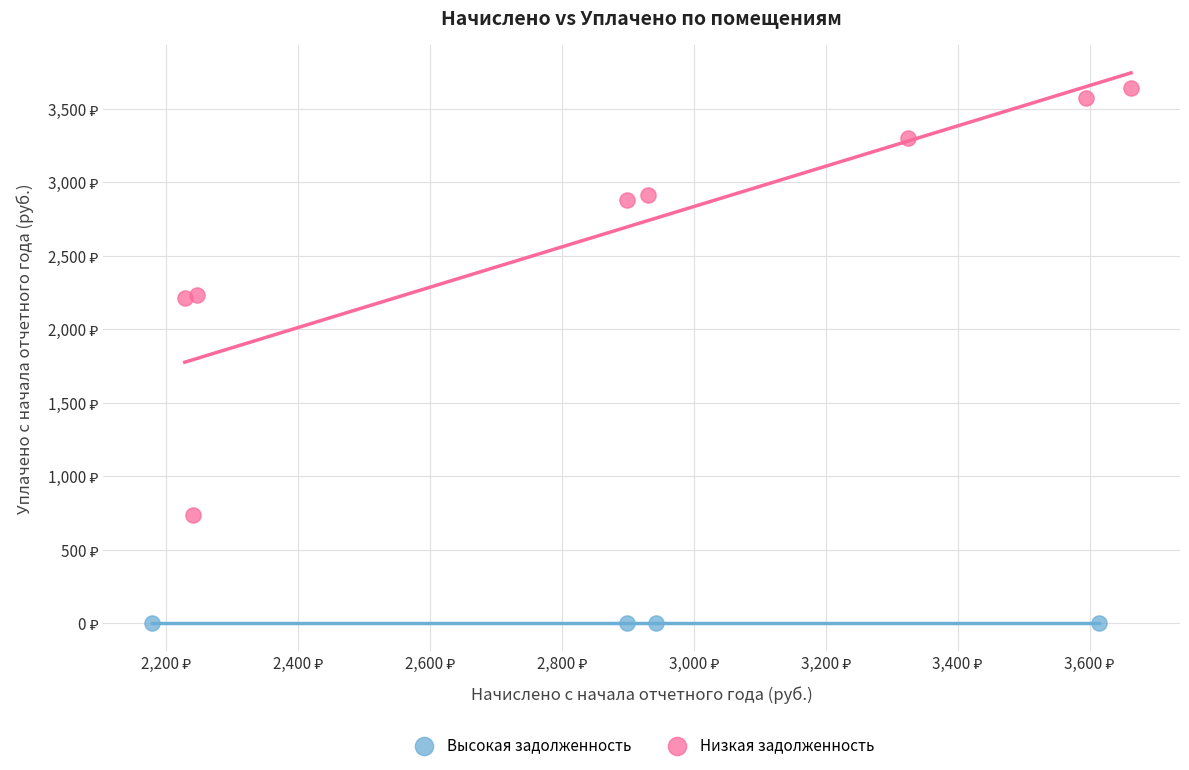

Which series contains the highest Y value?

Низкая задолженность